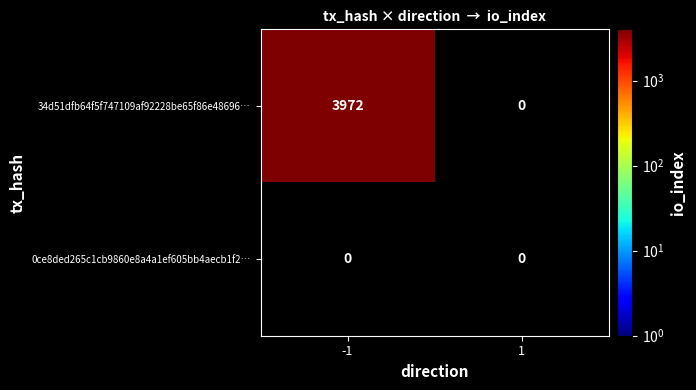

At how many categories does at least one series exceed 1178?

1